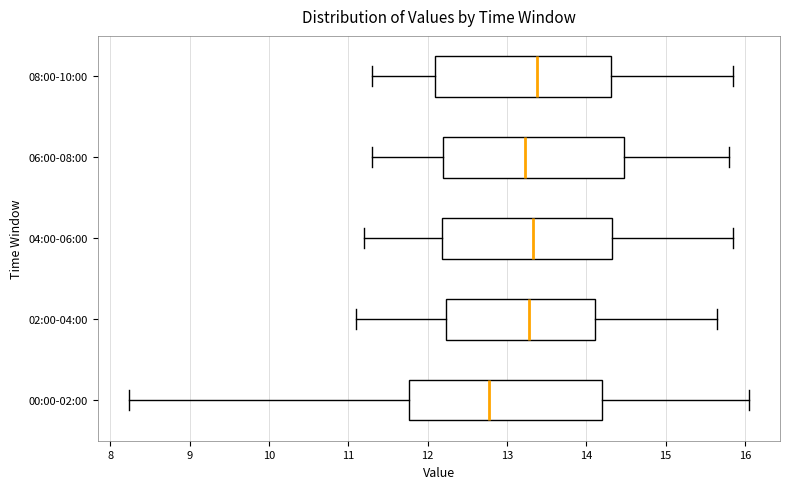

Reading bottom to top, transcribe this box plot: for each box, give where its median line is, the range the box spans, and where its two whiskers end, as read against the x-axis. The values are not printed on the chart, so give them approximately, as read against the axis.

00:00-02:00: median 12.8, box 11.8 to 14.2, whiskers 8.2 to 16.1
02:00-04:00: median 13.3, box 12.2 to 14.1, whiskers 11.1 to 15.7
04:00-06:00: median 13.3, box 12.2 to 14.3, whiskers 11.2 to 15.9
06:00-08:00: median 13.2, box 12.2 to 14.5, whiskers 11.3 to 15.8
08:00-10:00: median 13.4, box 12.1 to 14.3, whiskers 11.3 to 15.9